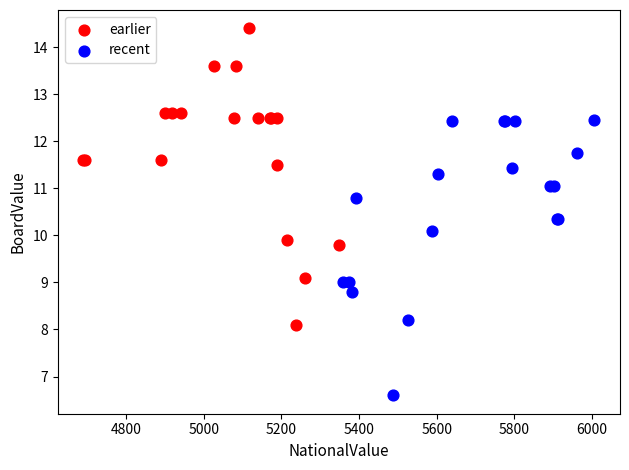

Which series contains the highest Y value?

earlier